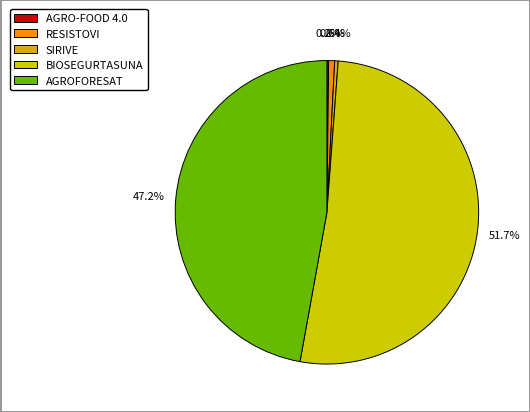

Which slice represents more than half of the pie?

BIOSEGURTASUNA